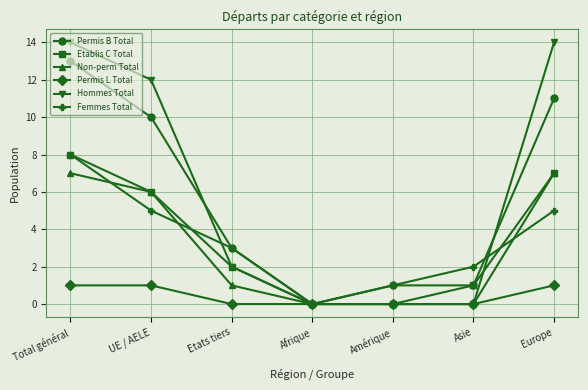

The Hommes Total series shows 6 at Asie. True or false?

False